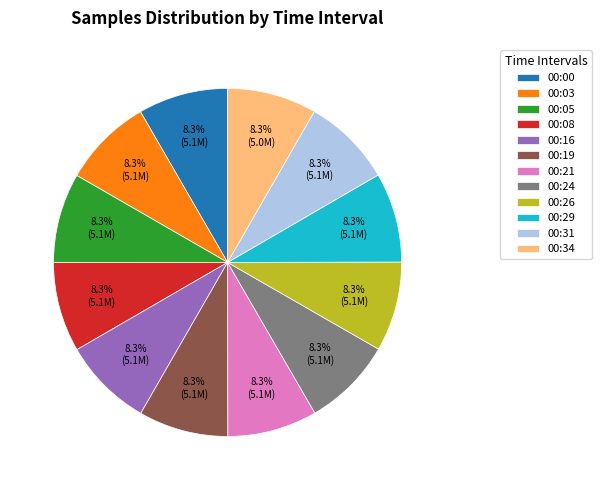

Is there any slice that represents more than half of the pie?

No